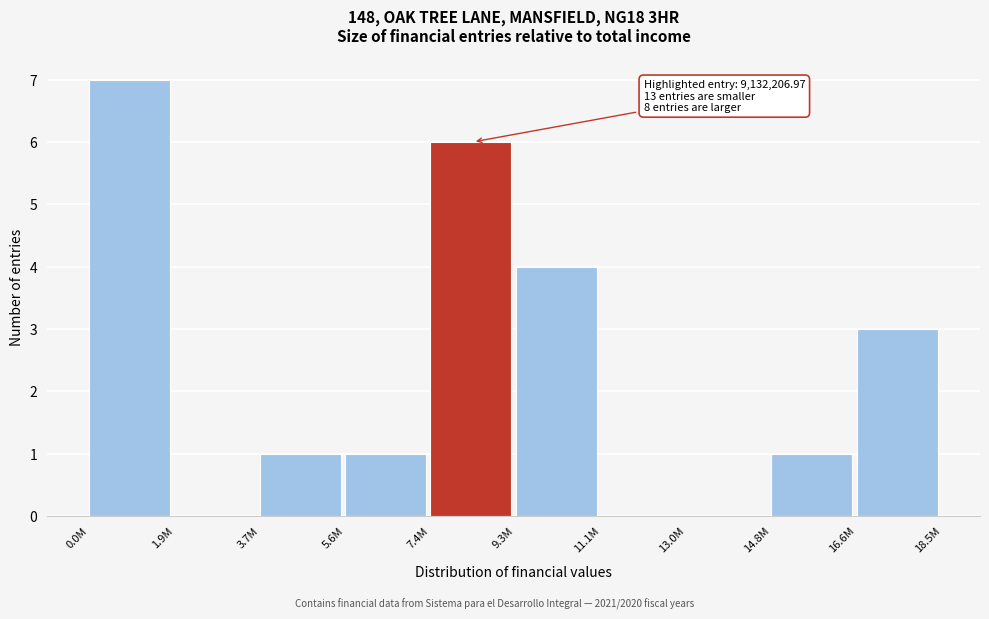

Reading left to right, what are all the values shown in this chart?

0.0M=7	1.9M=0	3.7M=1	5.6M=1	7.4M=6	9.3M=4	11.1M=0	13.0M=0	14.8M=1	16.6M=3